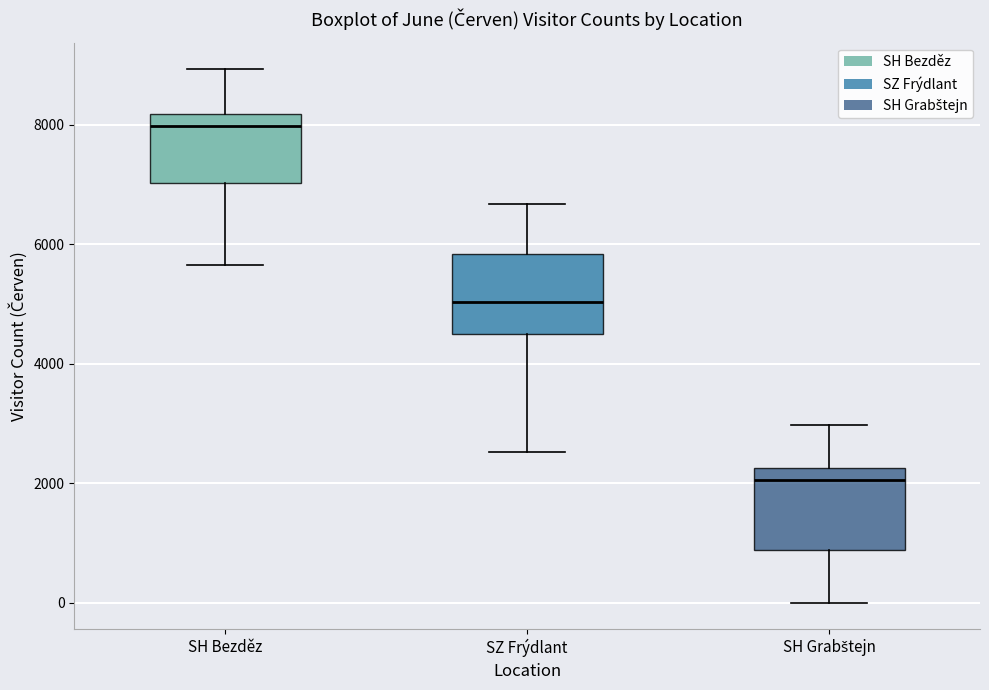

Where does the lower whisker of the box for SH Bezděz end on the y-axis? The values are not printed on the chart, so give them approximately, as read against the axis.

5600